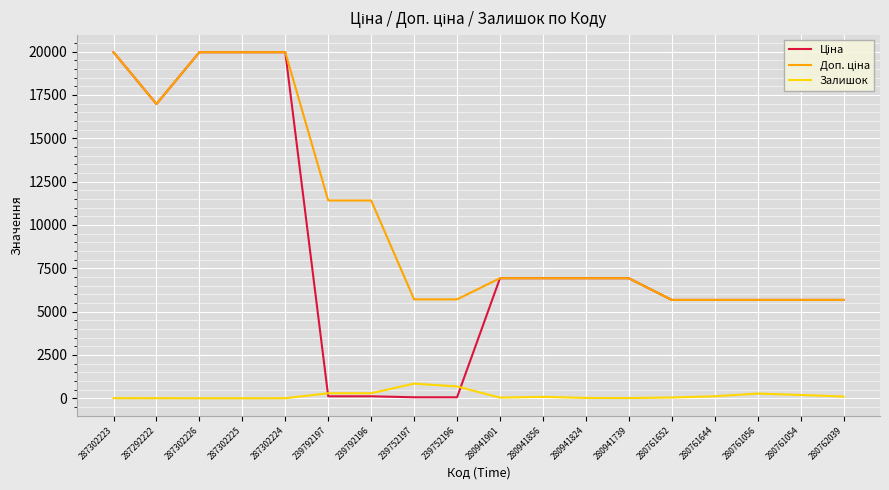

What is the maximum value shown in the chart?

19964.2